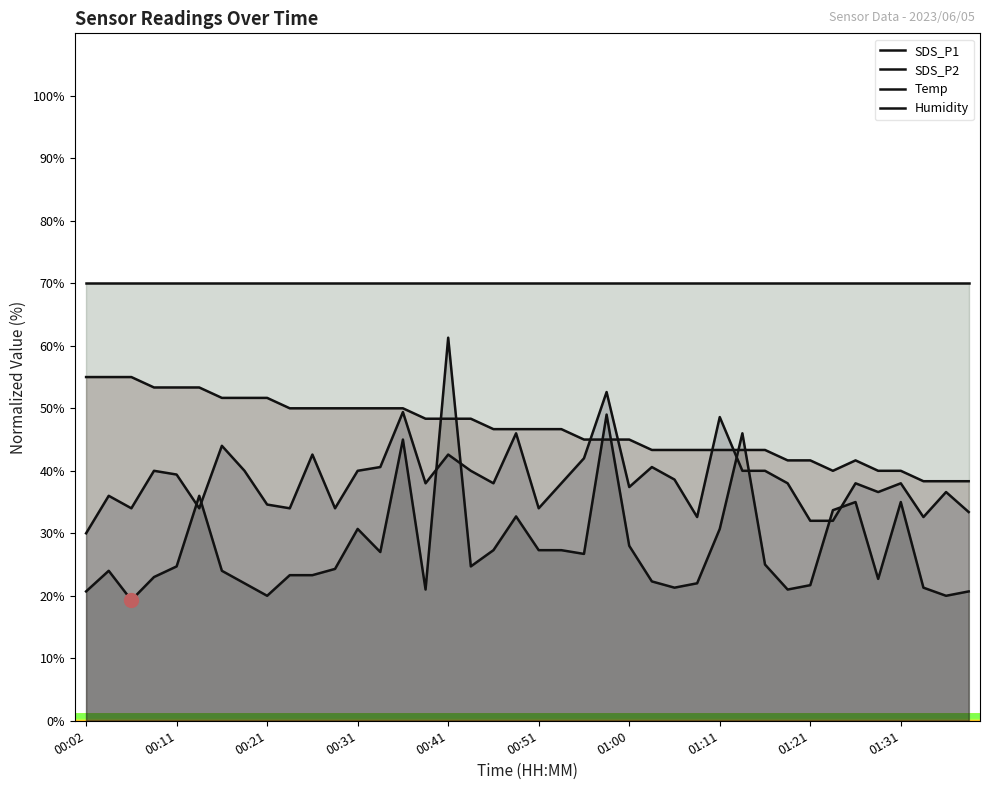

How many data points in SDS_P2 are less than 38?

16